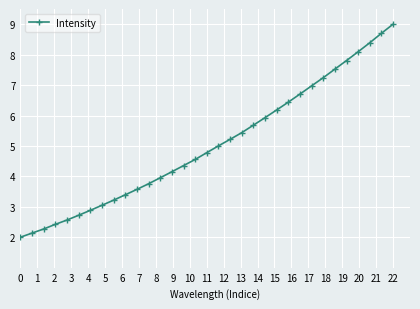

What is the difference between the second highest and second lowest values?

6.6